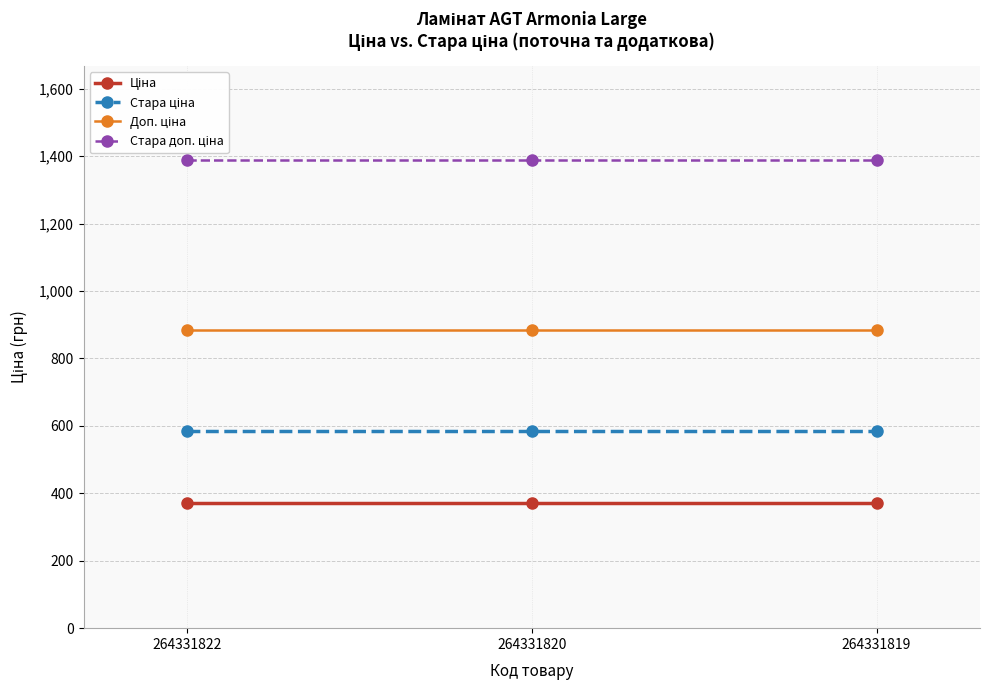

What is the minimum value shown in the chart?

371.4